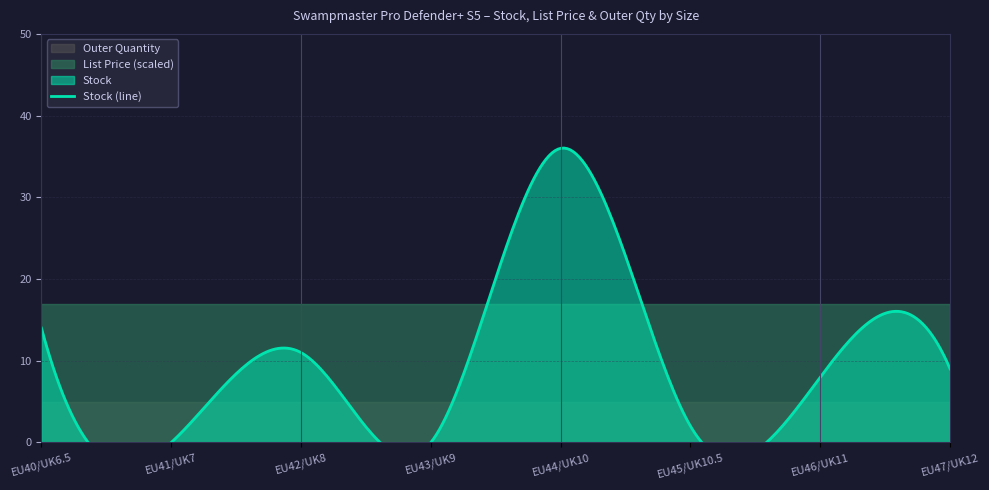

What is the minimum value for List Price?

34.0